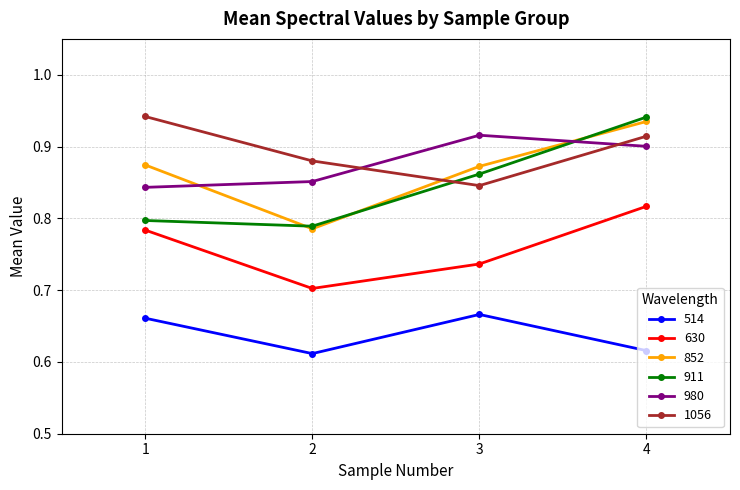

True or false: 1056 has a value of 0.9 at 2.

True